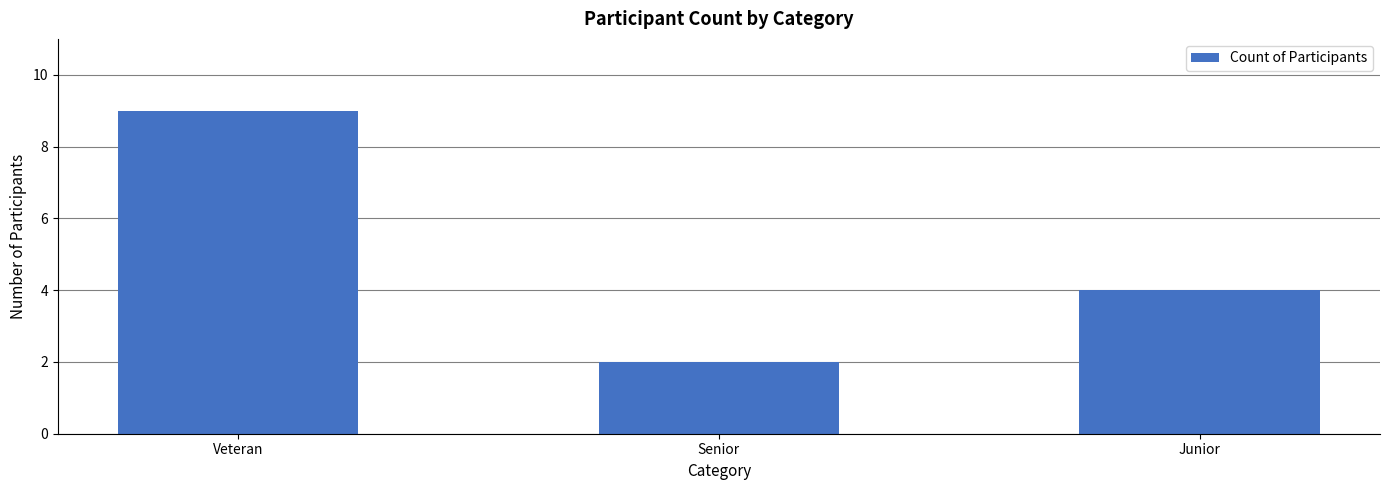

True or false: the data shows 2 at Senior.

True